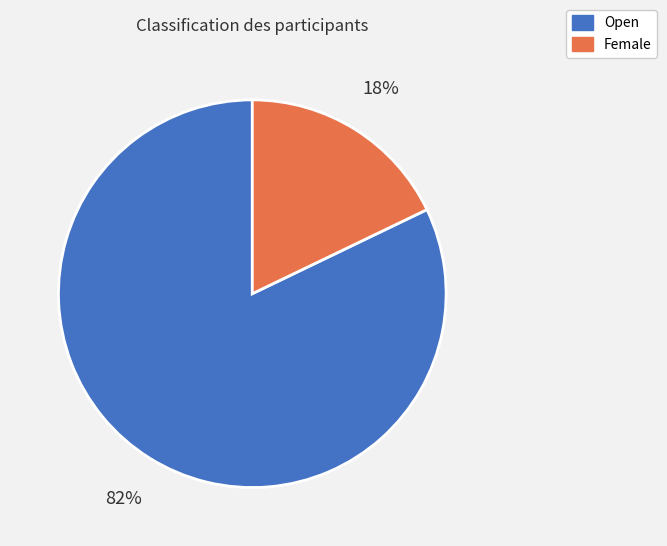

Count the number of slices in the pie.

2